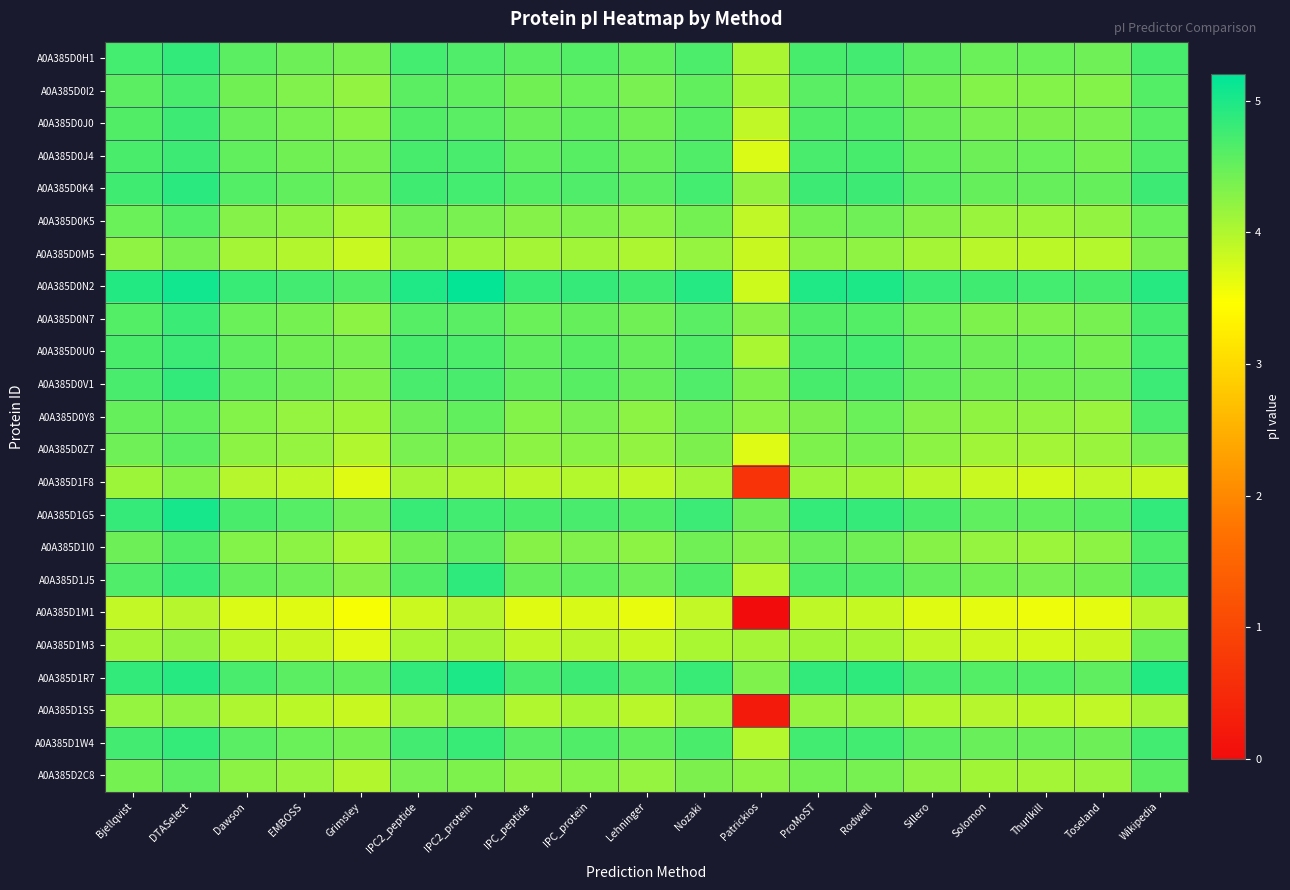

What is the greatest value displayed?

5.2